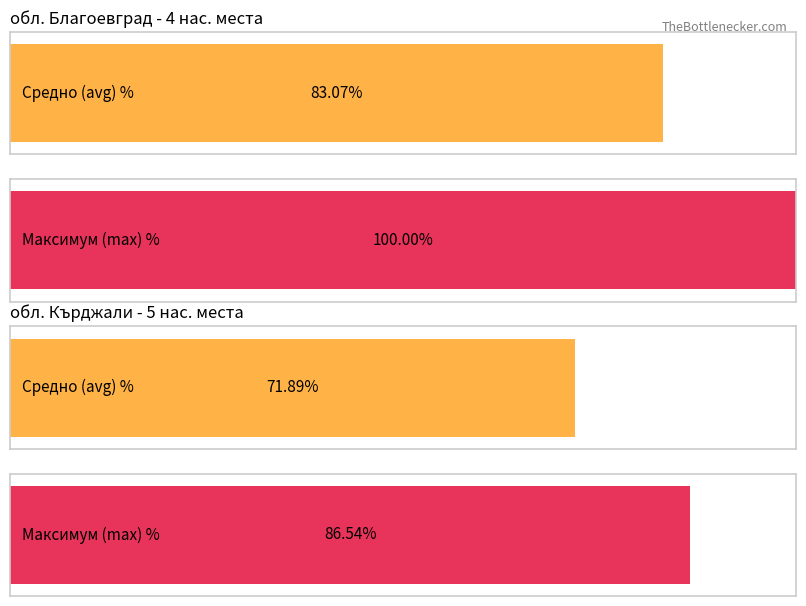

What is the value of the Average utilization bar at the 2nd from the left?

71.9